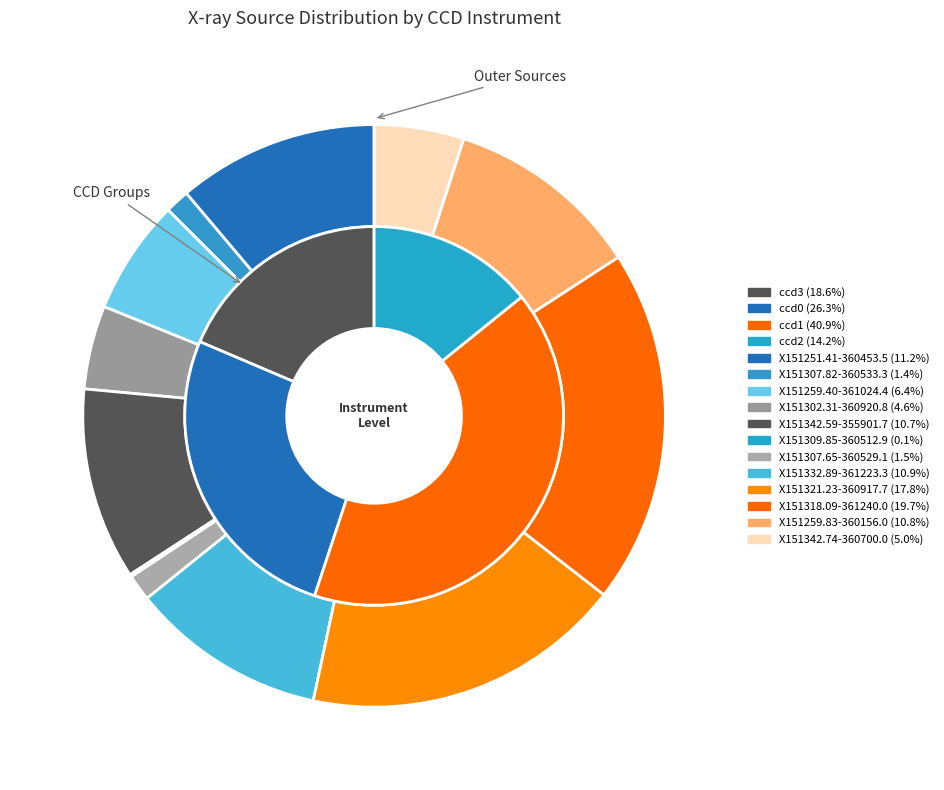

Does 7 account for over 50% of the chart?

No